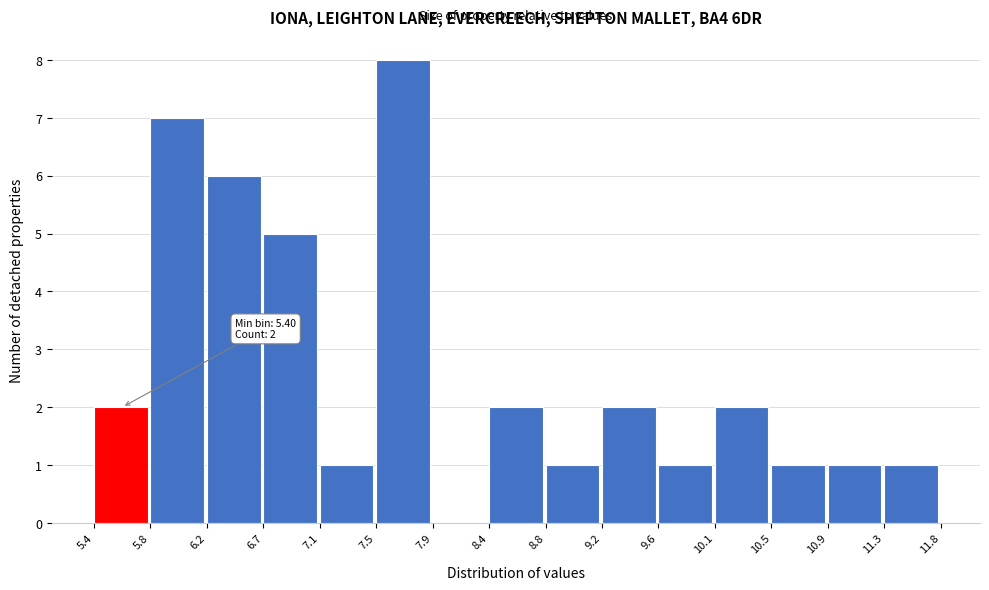

Over which range of the x-axis is the bar tallest?

7.5 to 7.9